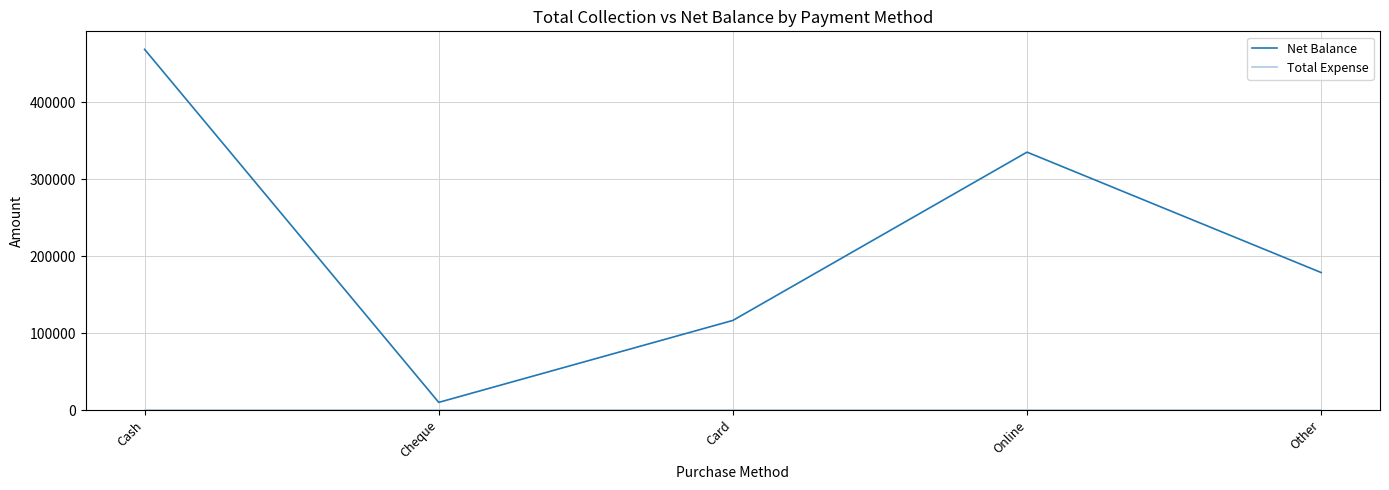

At which category is the sum across all series the highest?

Cash